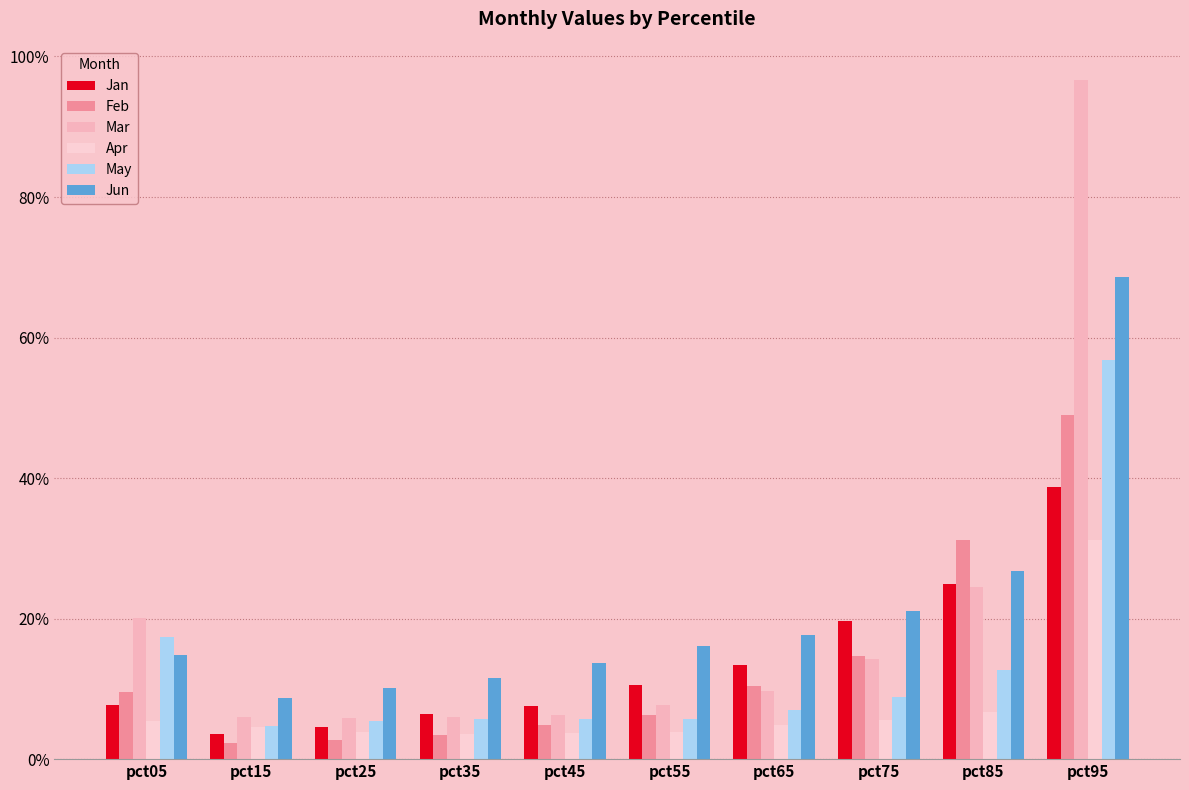

Between pct85 and pct75, which is larger?

pct85